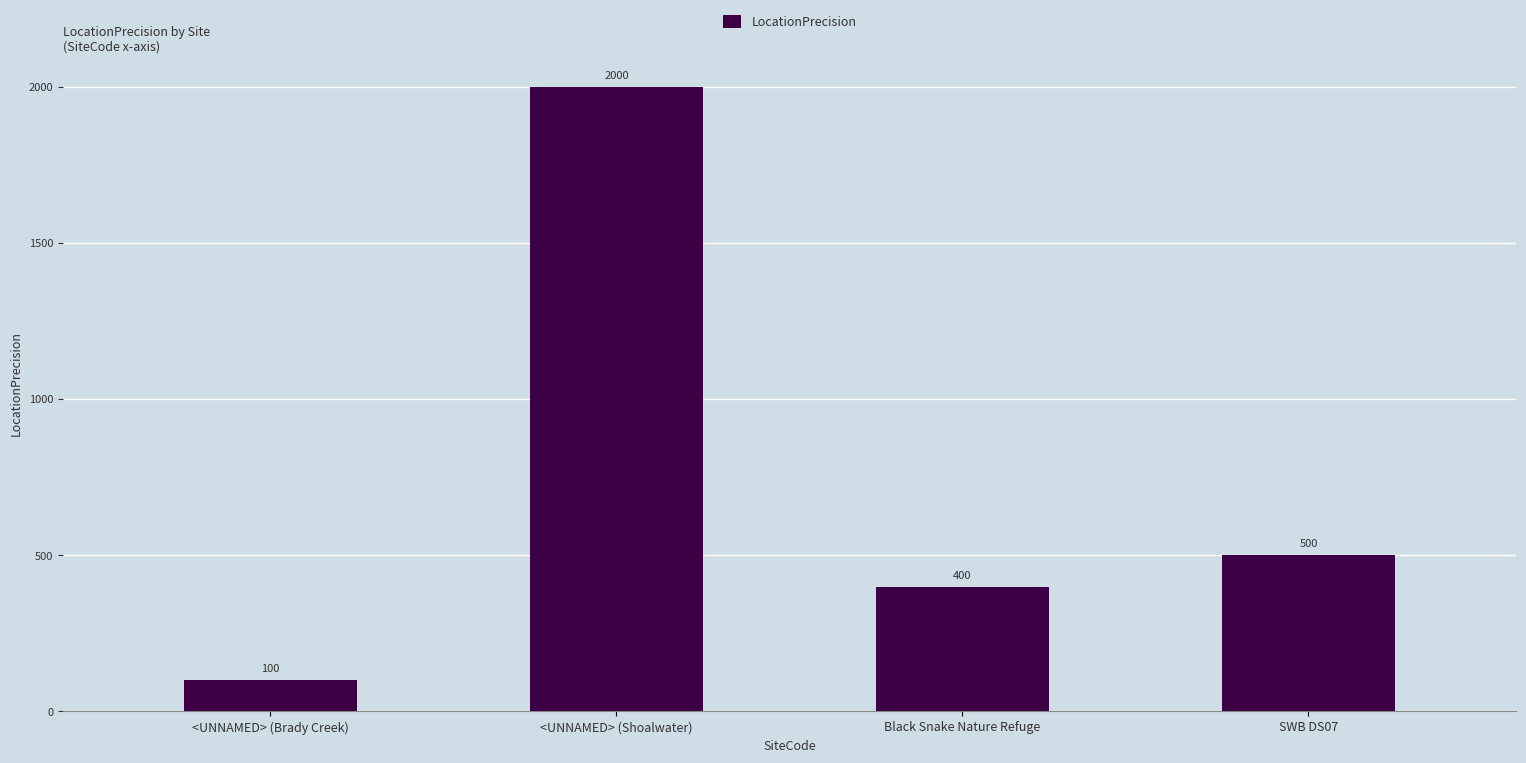

How many bars are there in total?

4